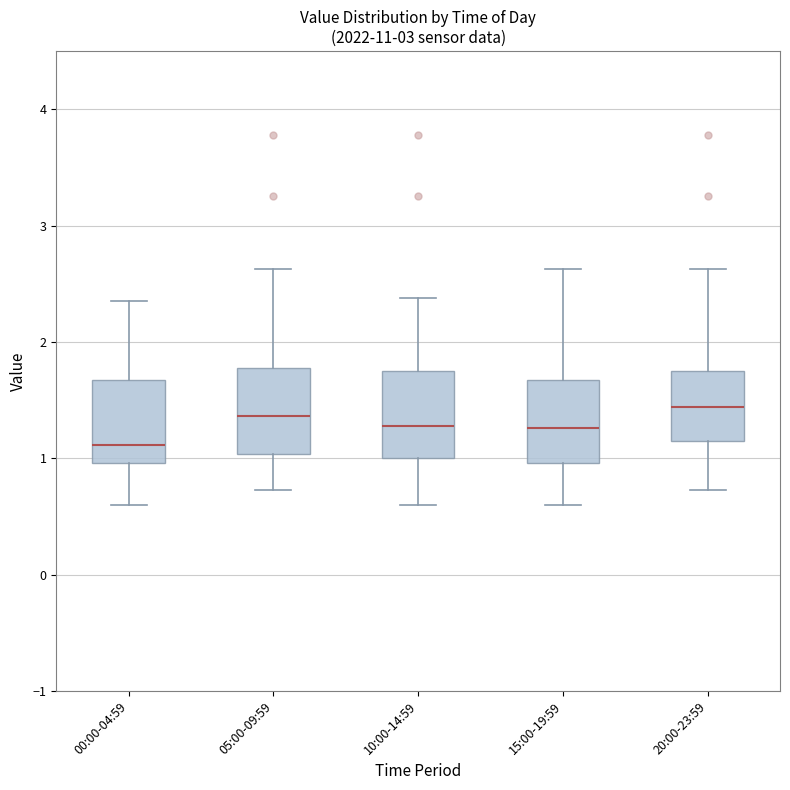

Reading left to right, transcribe this box plot: for each box, give where its median line is, the range the box spans, and where its two whiskers end, as read against the y-axis. The values are not printed on the chart, so give them approximately, as read against the axis.

00:00-04:59: median 1.1, box 1.0 to 1.7, whiskers 0.6 to 2.4
05:00-09:59: median 1.4, box 1.0 to 1.8, whiskers 0.7 to 2.6
10:00-14:59: median 1.3, box 1.0 to 1.7, whiskers 0.6 to 2.4
15:00-19:59: median 1.3, box 1.0 to 1.7, whiskers 0.6 to 2.6
20:00-23:59: median 1.4, box 1.1 to 1.7, whiskers 0.7 to 2.6